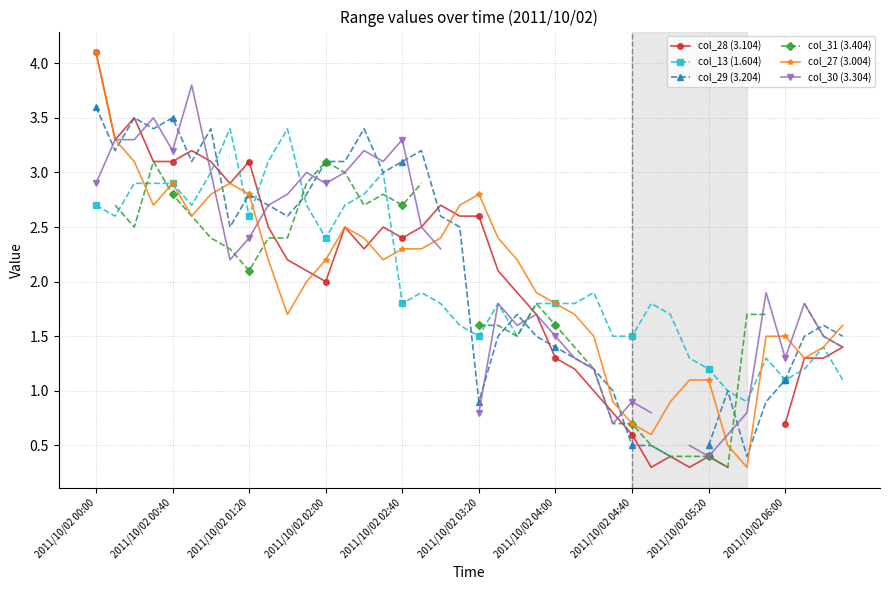

At which label does col_27 (3.004) reach its peak?

2011/10/02 00:00